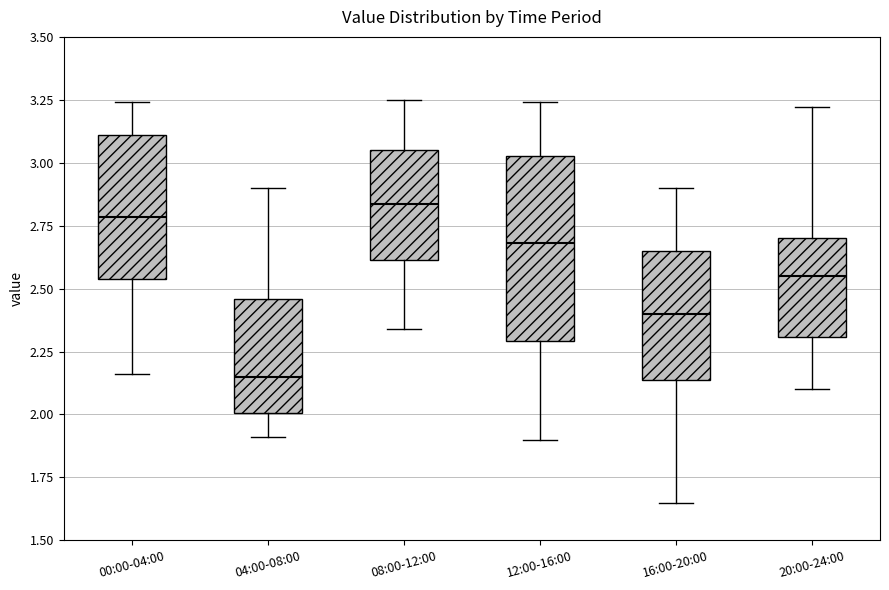

Reading left to right, transcribe this box plot: for each box, give where its median line is, the range the box spans, and where its two whiskers end, as read against the y-axis. The values are not printed on the chart, so give them approximately, as read against the axis.

00:00-04:00: median 2.80, box 2.55 to 3.10, whiskers 2.15 to 3.25
04:00-08:00: median 2.15, box 2.00 to 2.45, whiskers 1.90 to 2.90
08:00-12:00: median 2.85, box 2.60 to 3.05, whiskers 2.35 to 3.25
12:00-16:00: median 2.70, box 2.30 to 3.05, whiskers 1.90 to 3.25
16:00-20:00: median 2.40, box 2.15 to 2.65, whiskers 1.65 to 2.90
20:00-24:00: median 2.55, box 2.30 to 2.70, whiskers 2.10 to 3.20